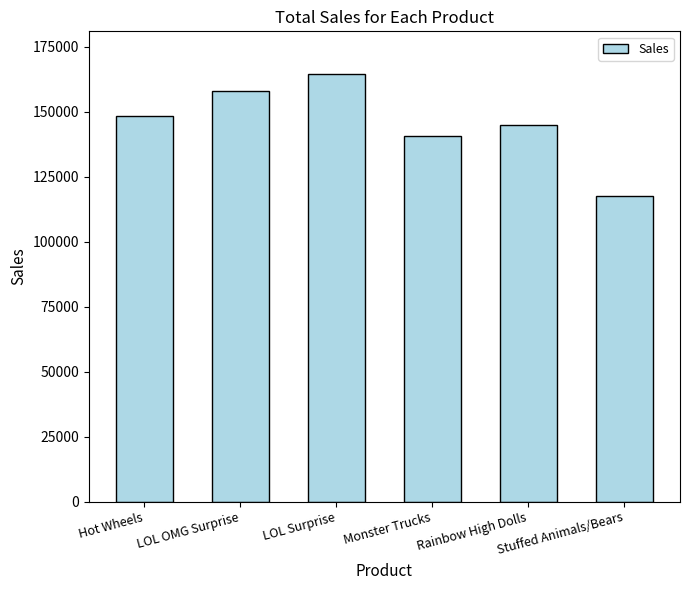

Rank the categories by value from lowest to highest.

Stuffed Animals/Bears, Monster Trucks, Rainbow High Dolls, Hot Wheels, LOL OMG Surprise, LOL Surprise